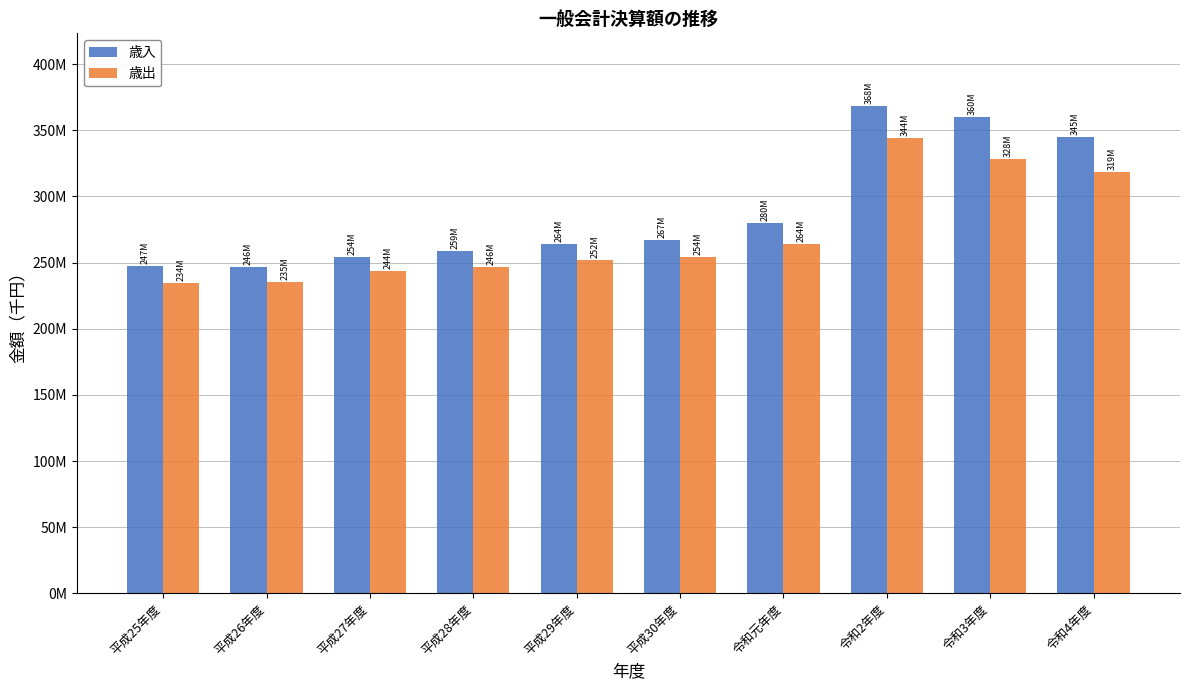

Is it true that 歳出 equals 318527221 at 令和4年度?

True